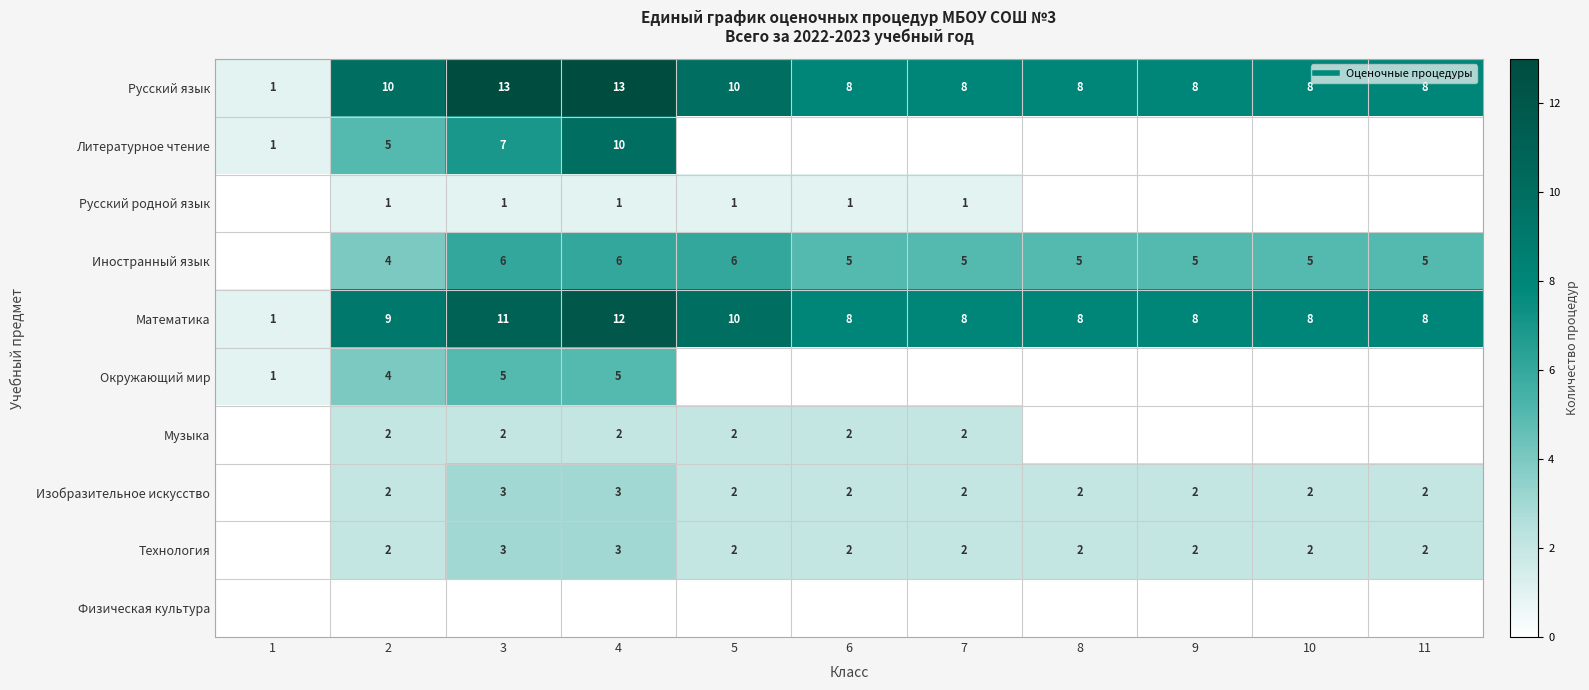

At which category is the sum across all series the highest?

4